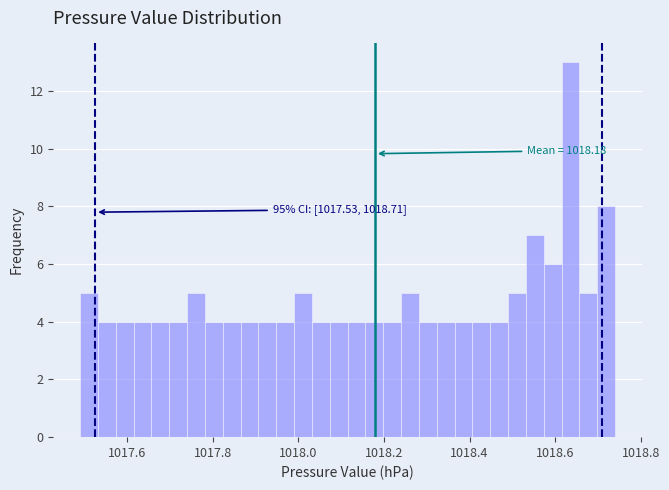

Around what value on the x-axis is the tallest bar? Give the approximate position of its centre, as read against the axis.

1018.64